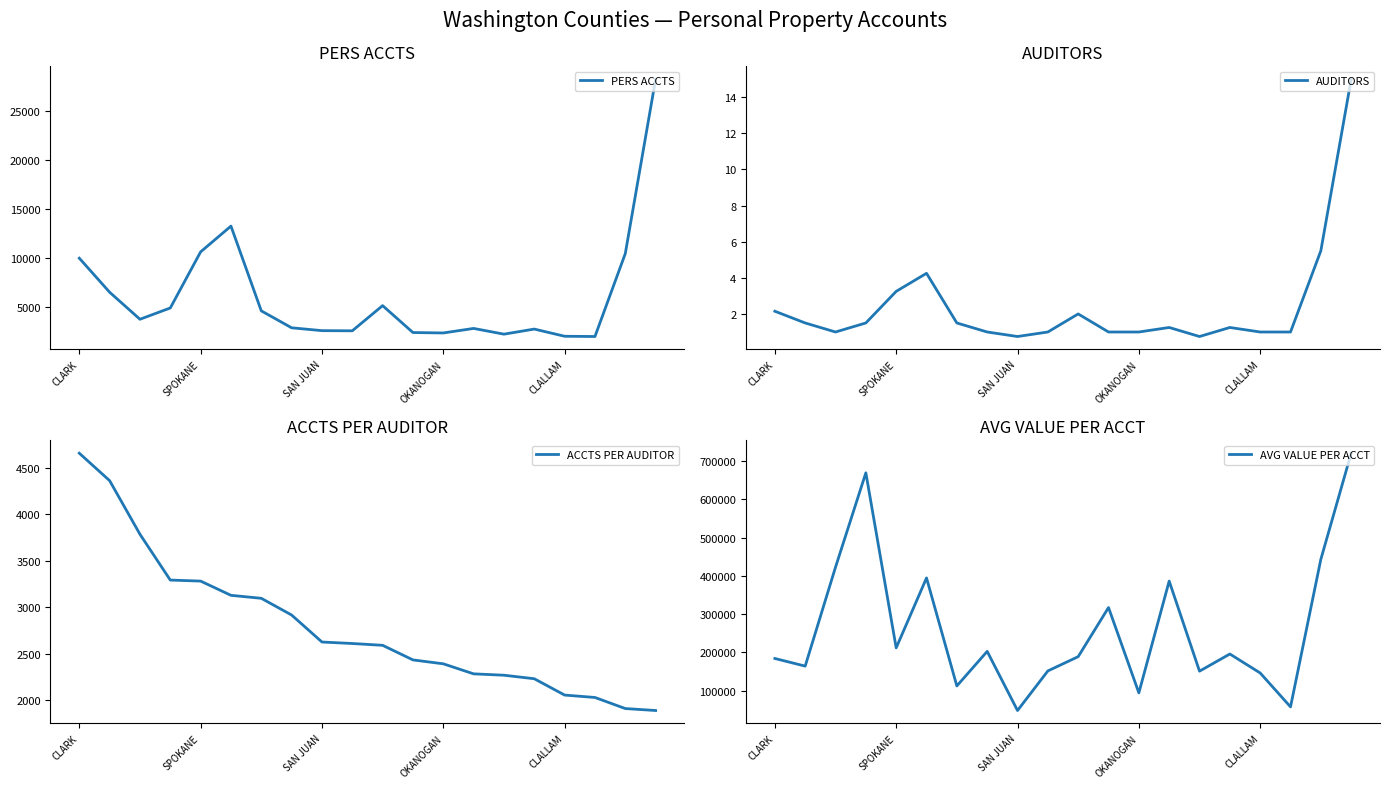

The value of AUDITORS at SAN JUAN is 0.3. True or false?

False